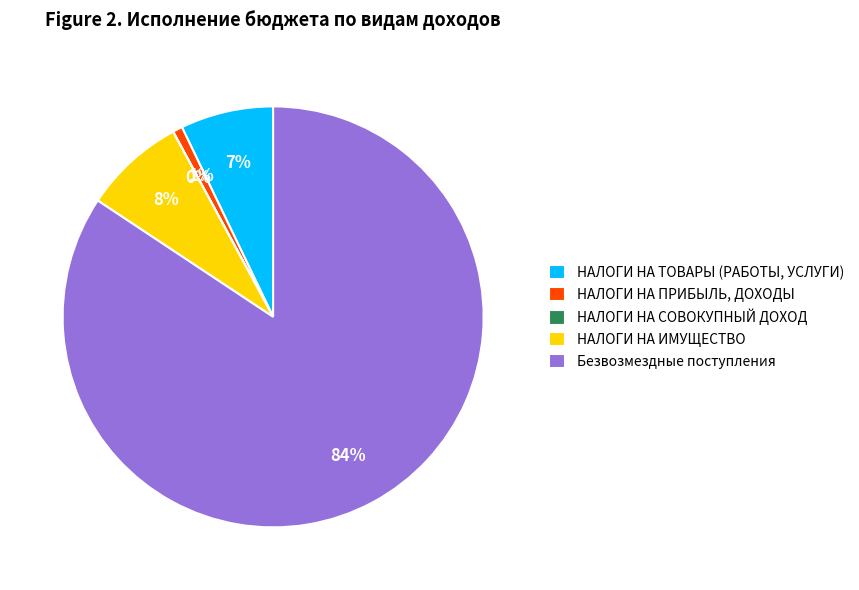

To the nearest percent, what percentage of the pie is НАЛОГИ НА ТОВАРЫ (РАБОТЫ, УСЛУГИ)?

7%